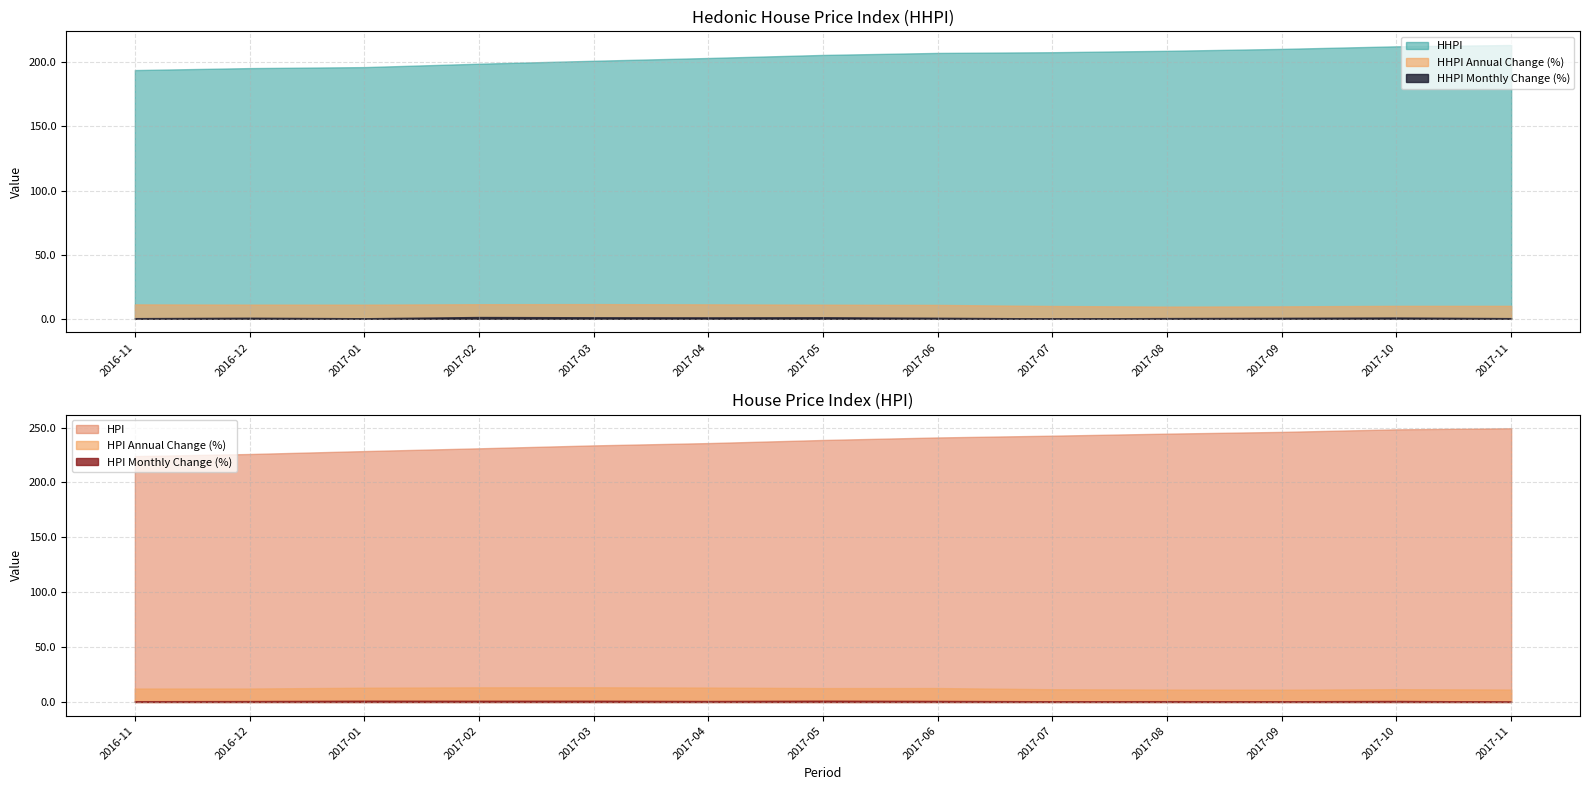

Between 2017-03 and 2017-10, which is larger?

2017-10